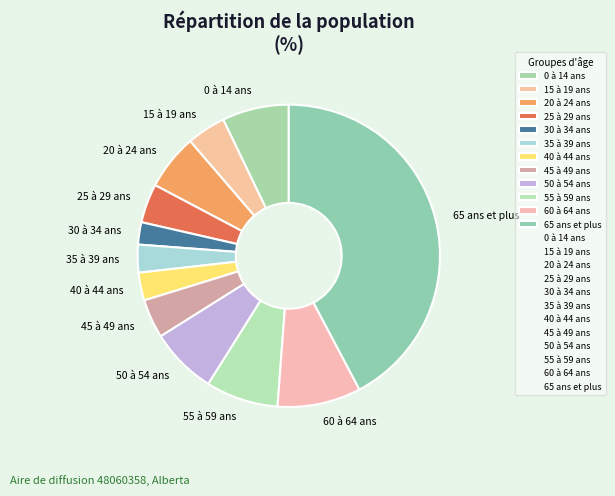

Do 0 à 14 ans and 40 à 44 ans together represent more than half of the pie?

No